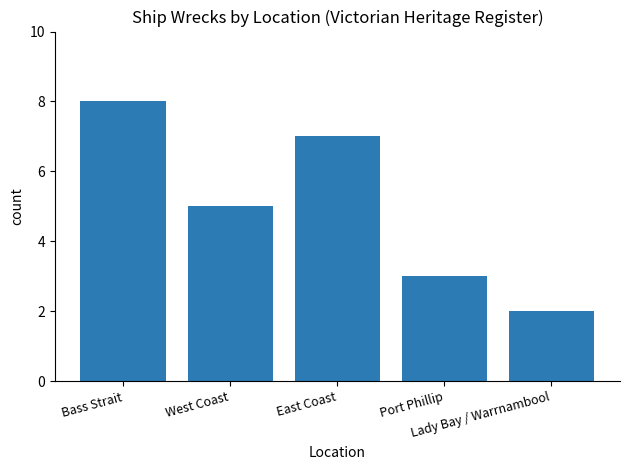

What position from the right is Bass Strait?

5